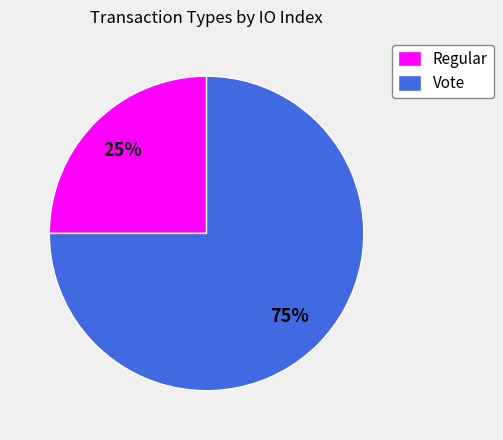

Which slice represents more than half of the pie?

Vote